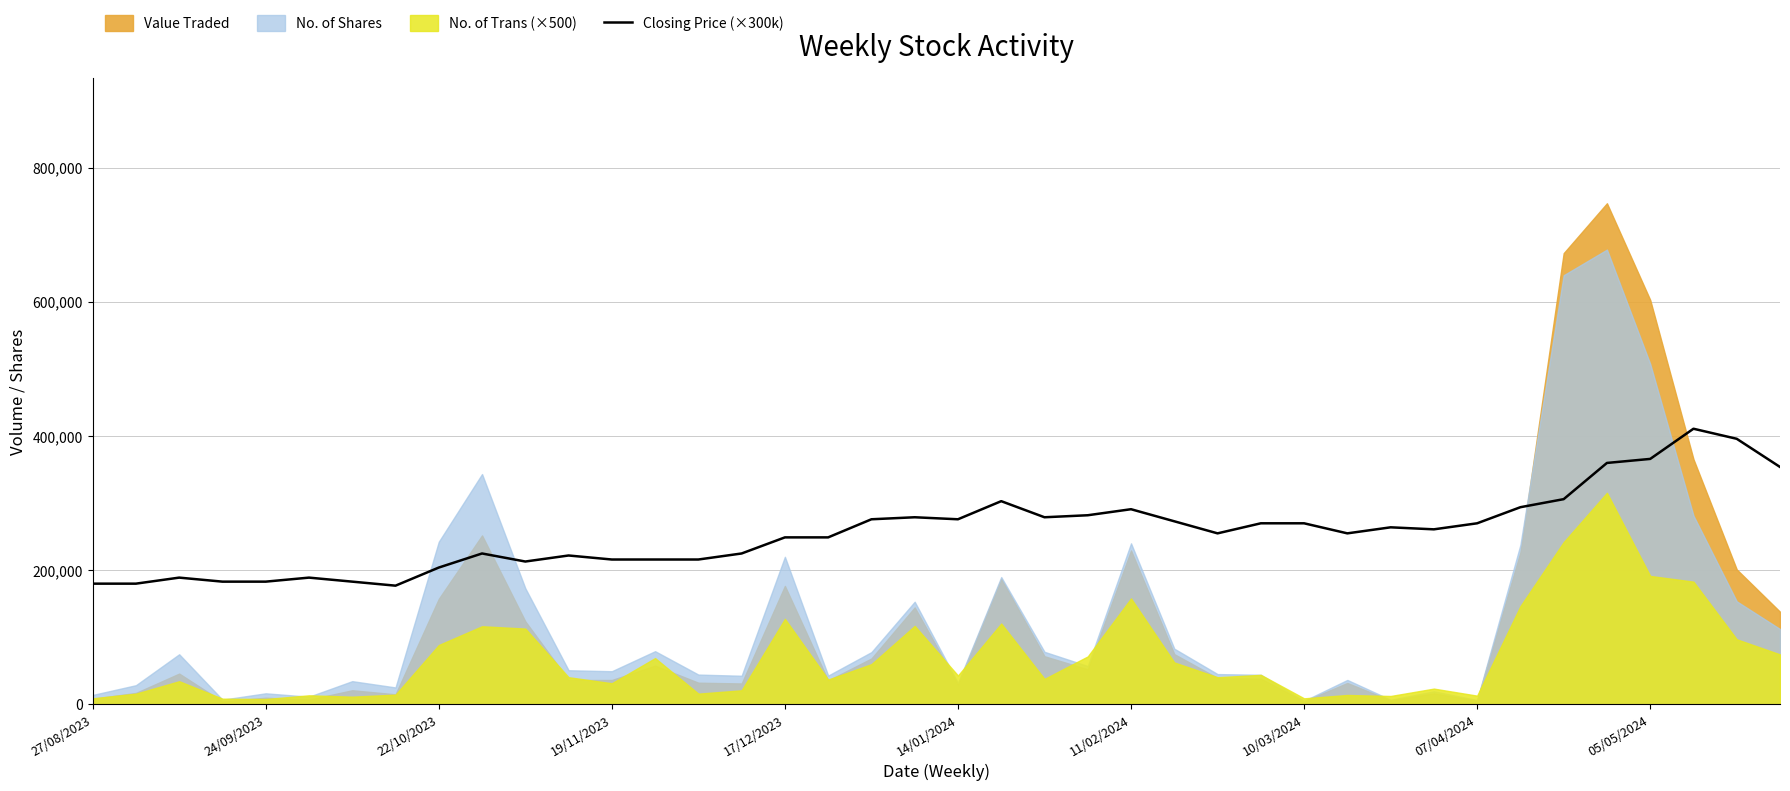

Which category has the highest value across all series?

37